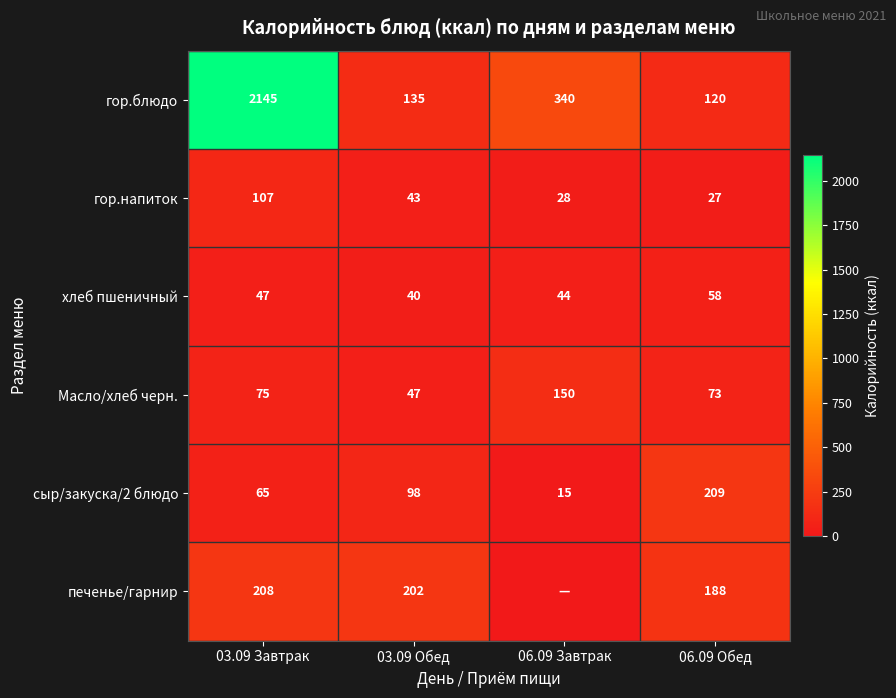

Is the value of хлеб пшеничный at 03.09 Обед greater than the value of гор.напиток at 06.09 Завтрак?

Yes